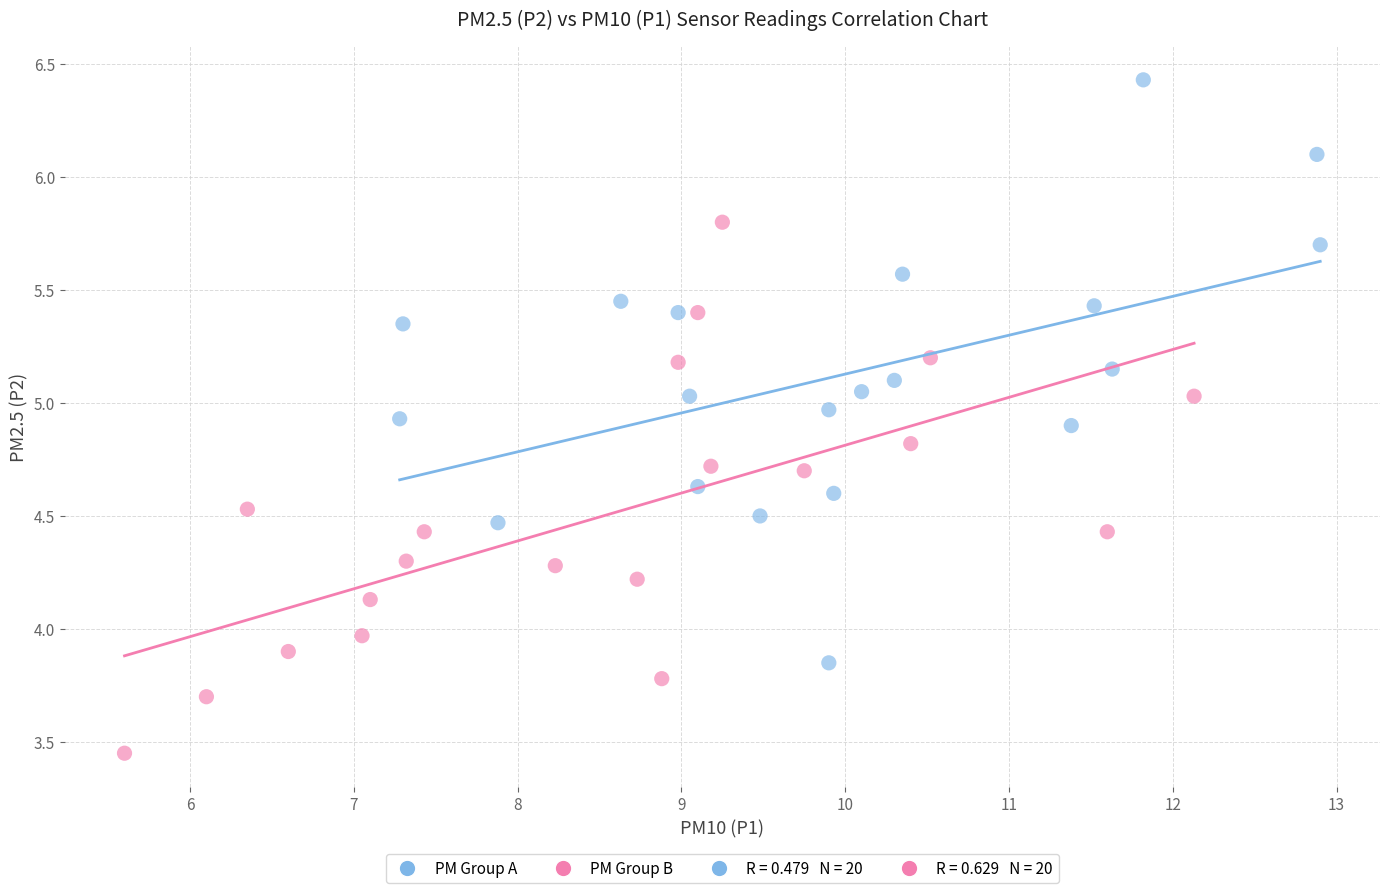

Which series contains the highest Y value?

PM Group A